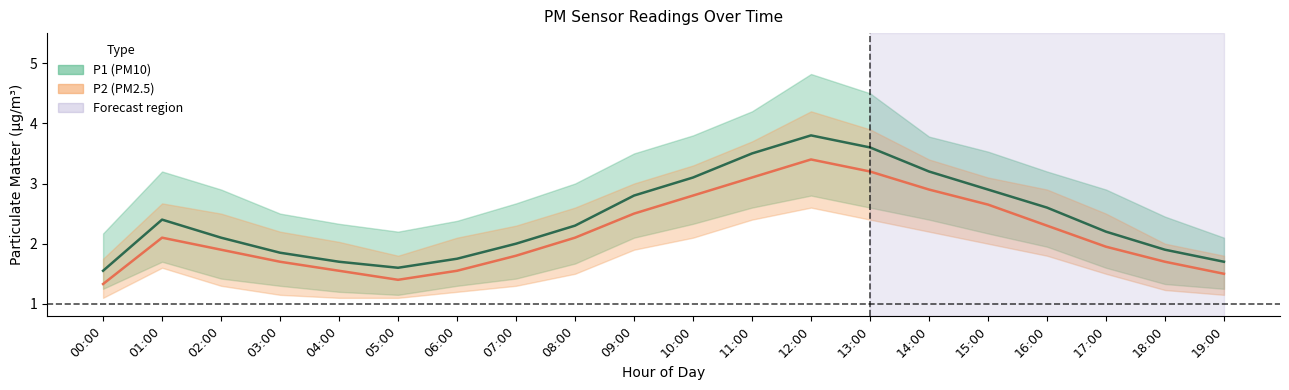

Count the number of categories in the chart.

20